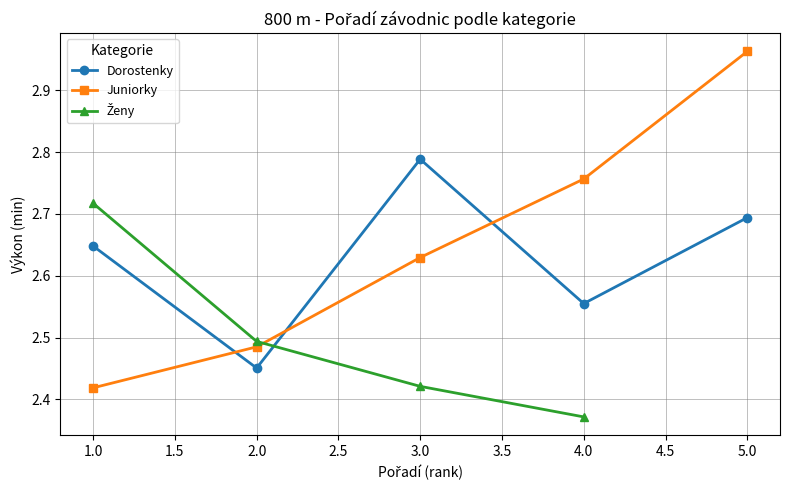

At which label is Juniorky closest to 2?

1.0